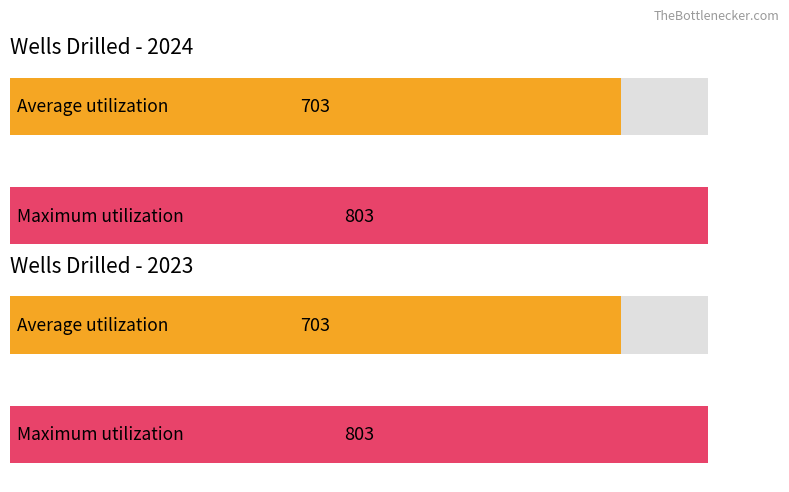

What is the maximum value shown in the chart?

803